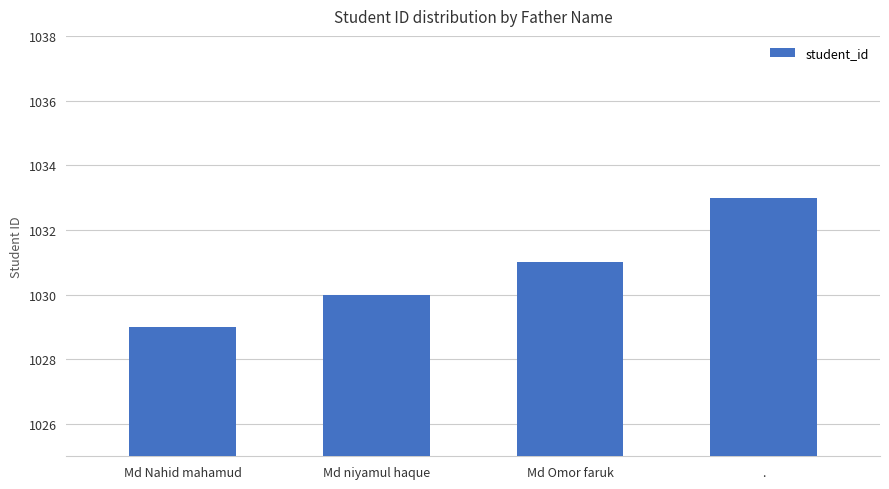

The value at Md Omor faruk is 1444. True or false?

False